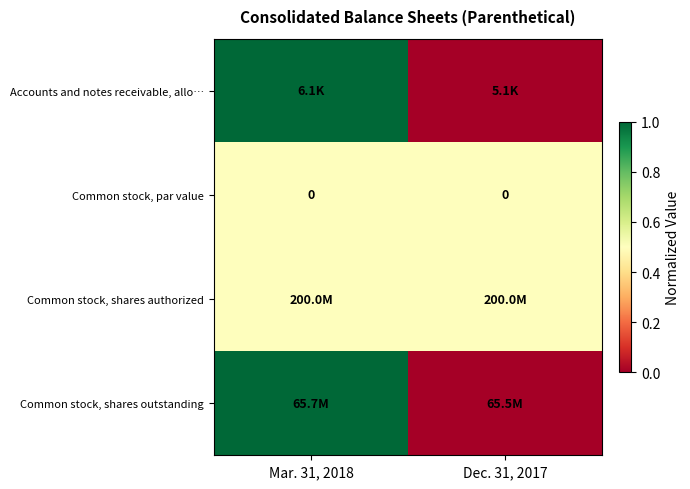

The value of Common stock, par value at Dec. 31, 2017 is 0.0. True or false?

True